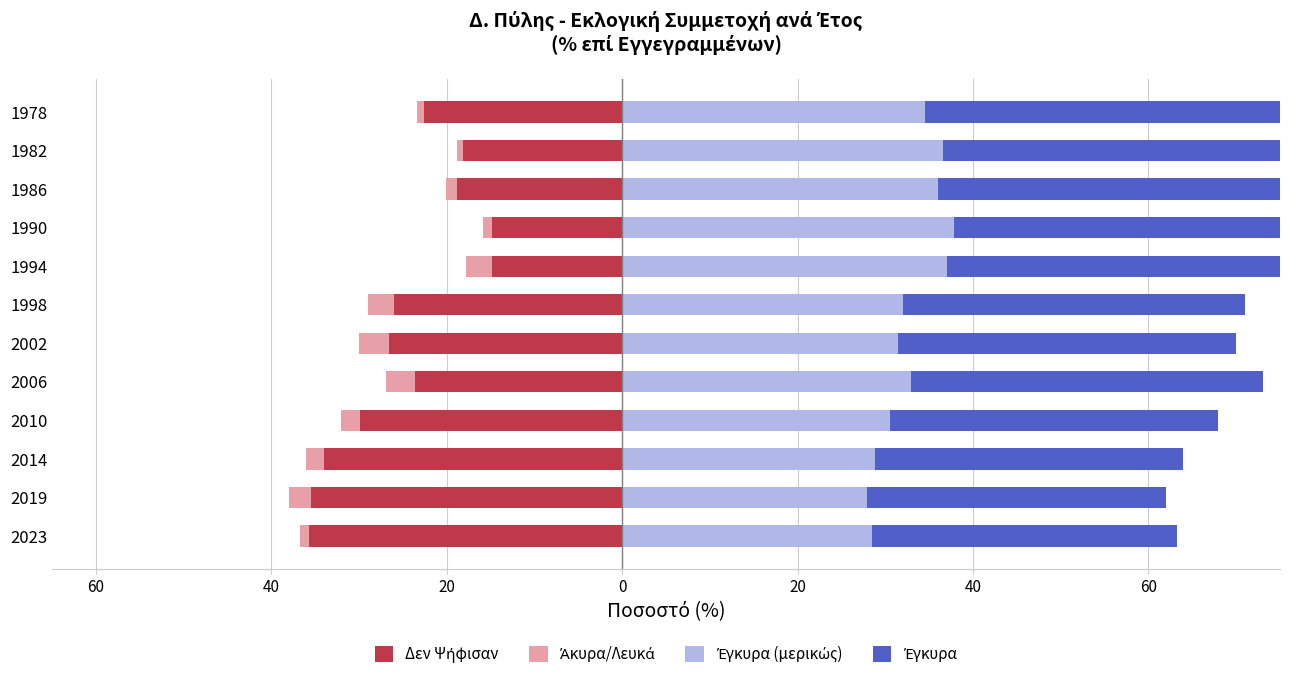

How many distinct data groups are displayed?

4